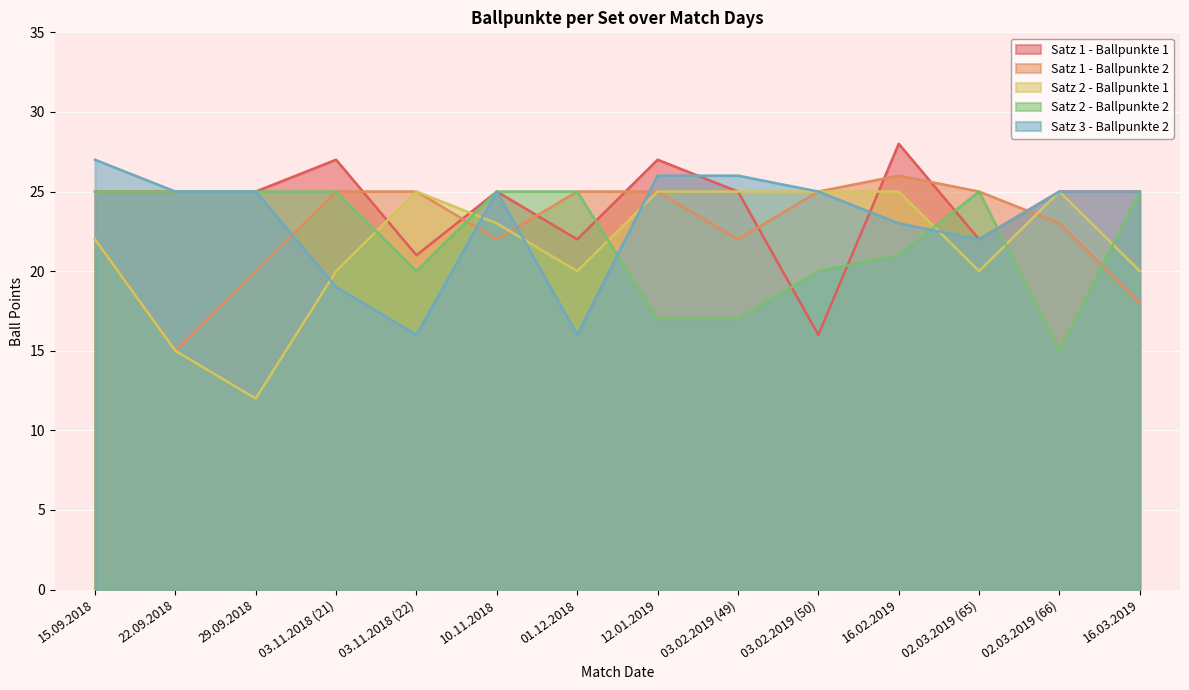

What is the difference between the Satz 1 - Ballpunkte 1 values at 16.02.2019 and 01.12.2018?

6